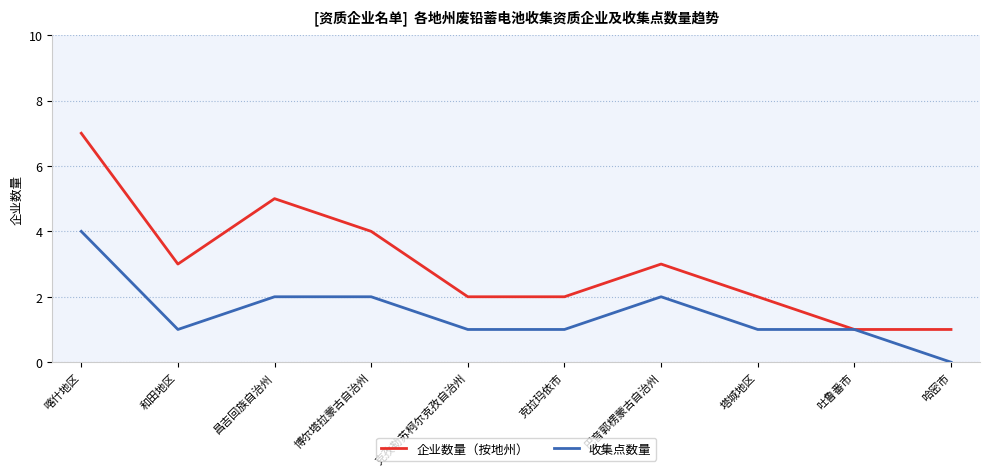

True or false: 收集点数量 has more than 0 points higher than both neighbors.

True